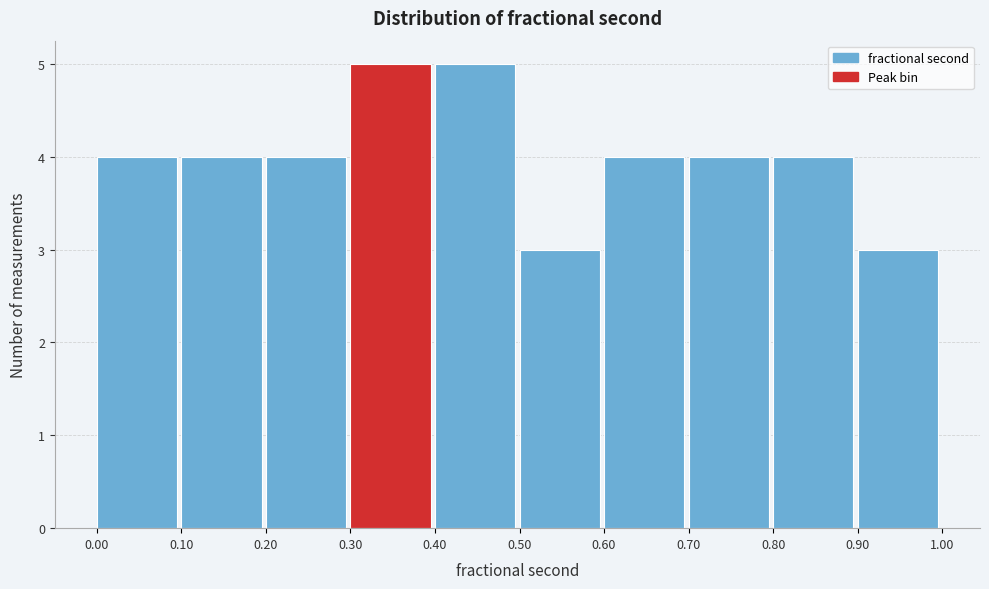

Reading left to right, list every bar in this chart as the range it spans on the x-axis followed by its height. The values are not printed on the chart, so give them approximately, as read against the axis.

0.00 to 0.10: 4
0.10 to 0.20: 4
0.20 to 0.30: 4
0.30 to 0.40: 5
0.40 to 0.50: 5
0.50 to 0.60: 3
0.60 to 0.70: 4
0.70 to 0.80: 4
0.80 to 0.90: 4
0.90 to 1.00: 3